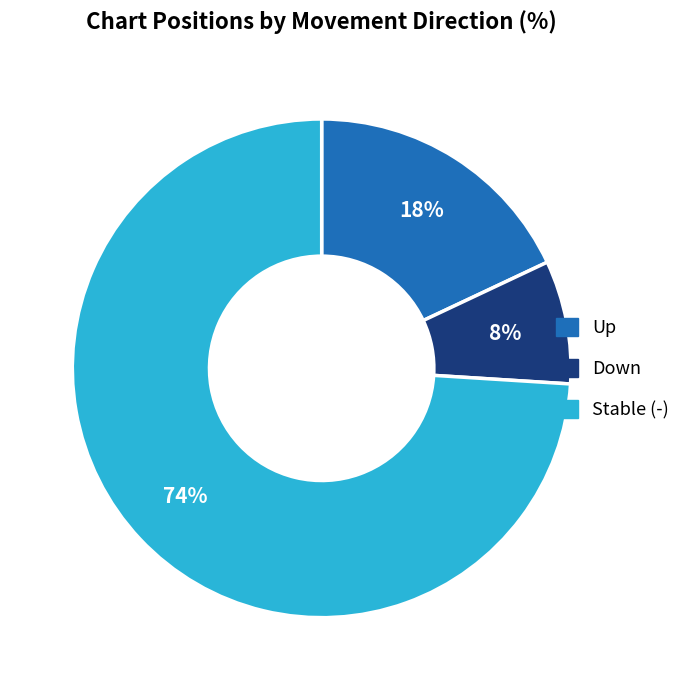

To the nearest percent, what is the difference between the largest and smallest slice percentages?

66%